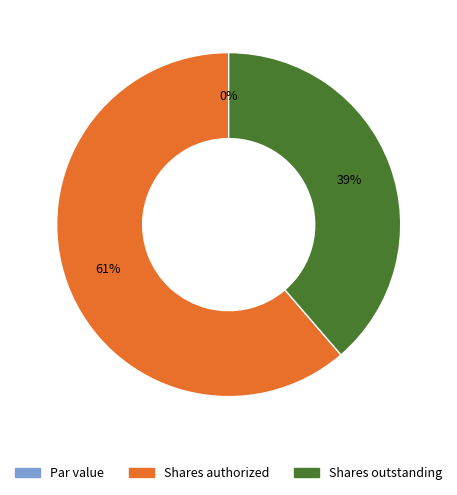

Do Common shares, shares outstanding and Common shares, par value together represent more than half of the pie?

No